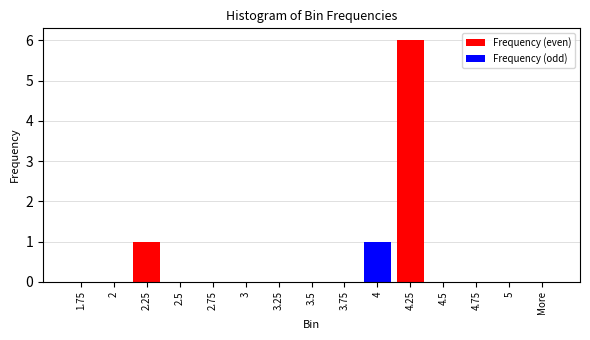

Is it true that the value at 2 is 0?

True